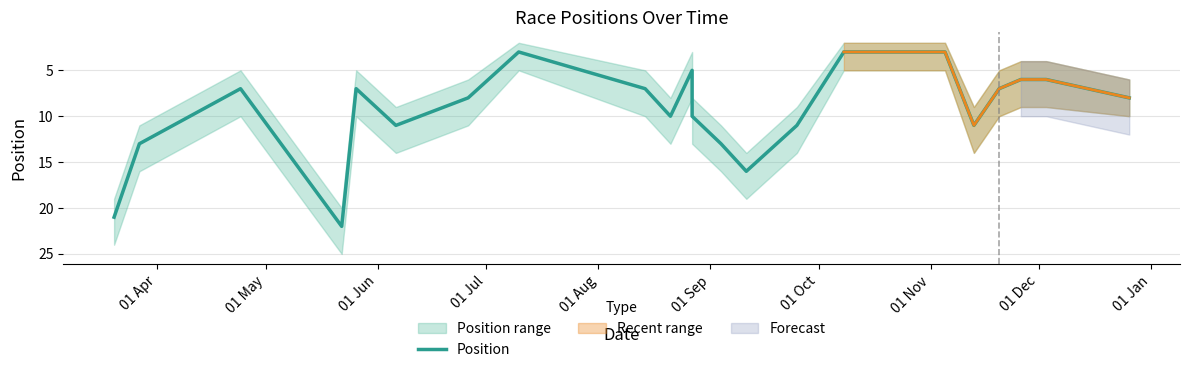

What is the smallest value displayed?

3